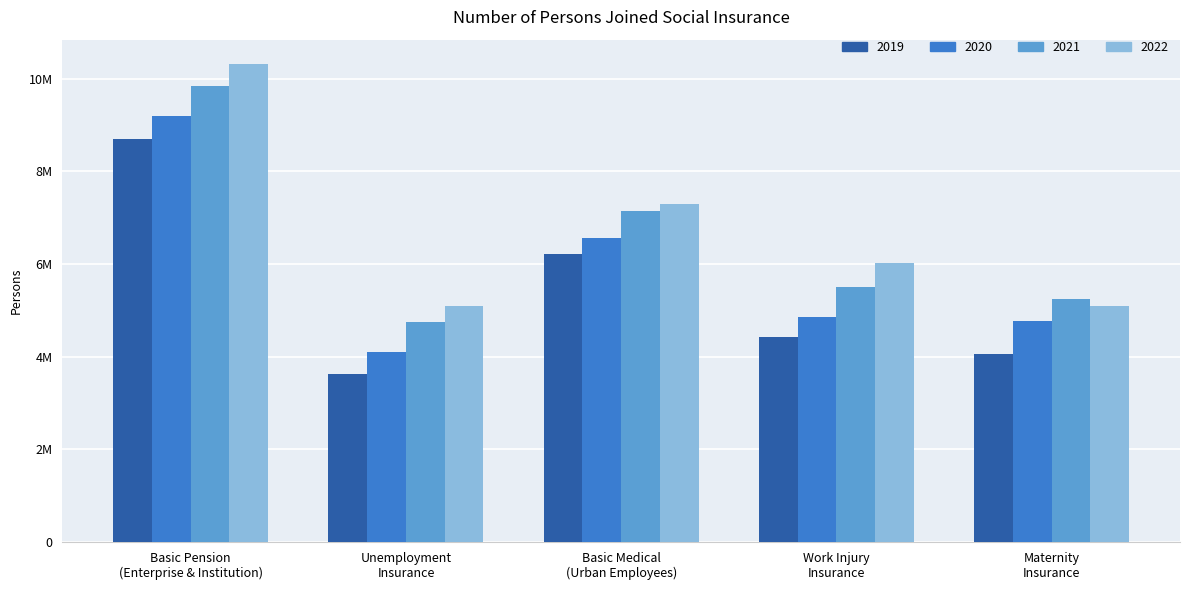

What is the total value across all series at Basic Medical
(Urban Employees)?

27218990